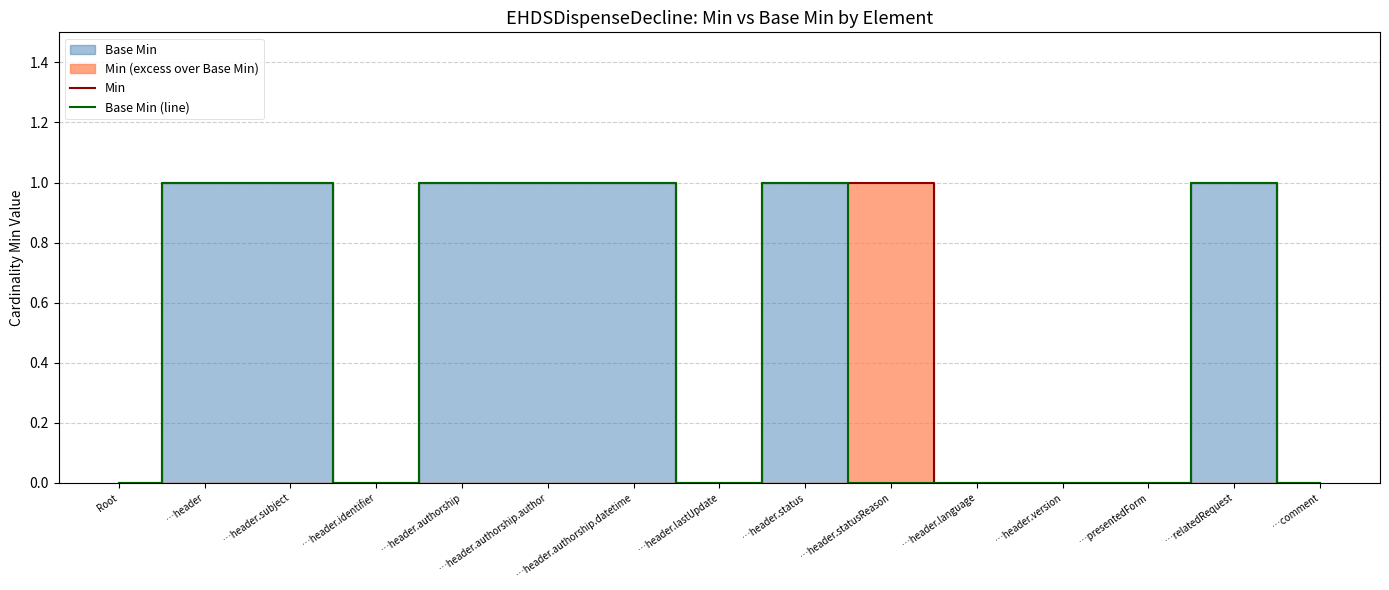

At which category is the sum across all series the highest?

…header